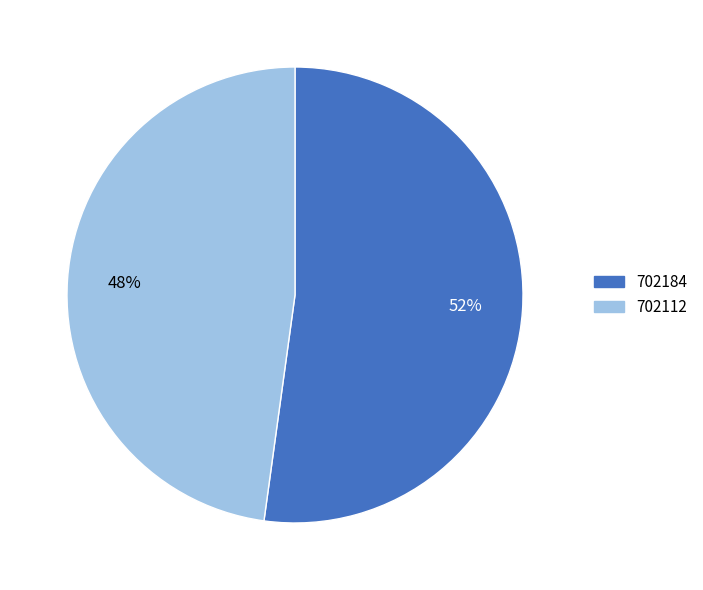

Is the sum of 702112 and 702184 greater than half?

Yes